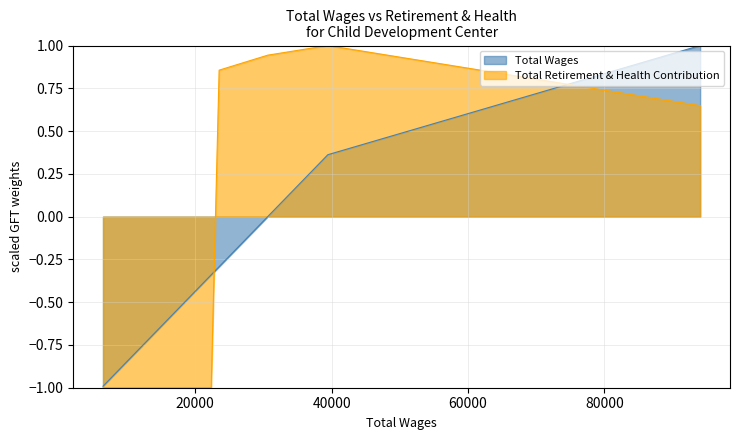

Which has a higher value, 13066.0 or 23520.0?

23520.0